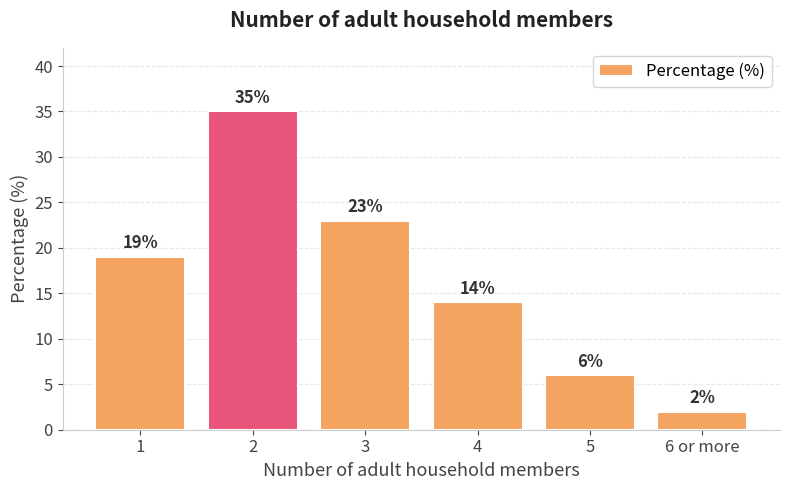

What is the greatest value displayed?

35